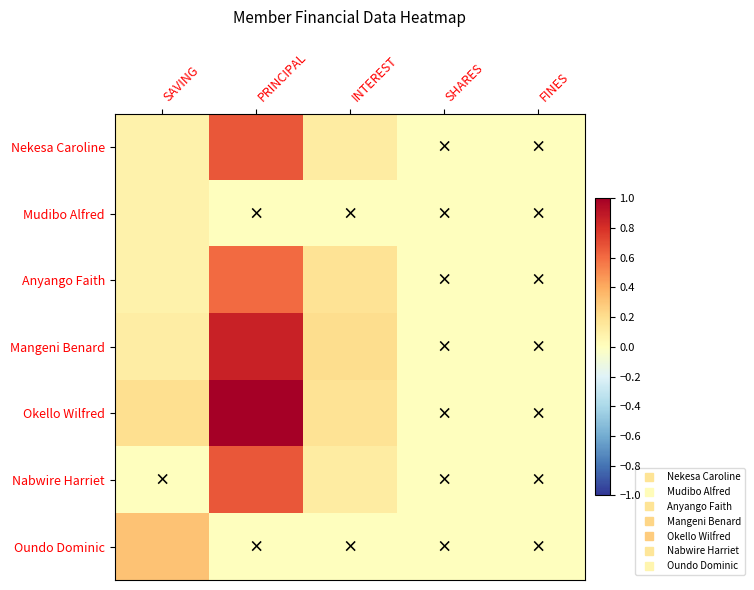

Which series has the largest total across all categories?

Okello Wilfred